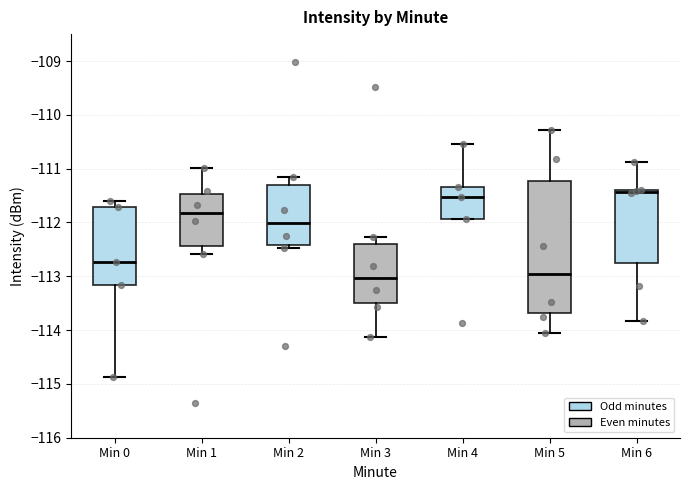

Reading left to right, read every box against the y-axis: the position of its median line, the range the box covers, and the ends of its whiskers. The values are not printed on the chart, so give them approximately, as read against the axis.

Min 0: median -112.7, box -113.2 to -111.7, whiskers -114.9 to -111.6
Min 1: median -111.8, box -112.4 to -111.5, whiskers -112.6 to -111.0
Min 2: median -112.0, box -112.4 to -111.3, whiskers -112.5 to -111.1
Min 3: median -113.0, box -113.5 to -112.4, whiskers -114.1 to -112.3
Min 4: median -111.5, box -111.9 to -111.3, whiskers -111.9 to -110.5
Min 5: median -113.0, box -113.7 to -111.2, whiskers -114.1 to -110.3
Min 6: median -111.4 (just below the box's upper edge), box -112.7 to -111.4, whiskers -113.8 to -110.9